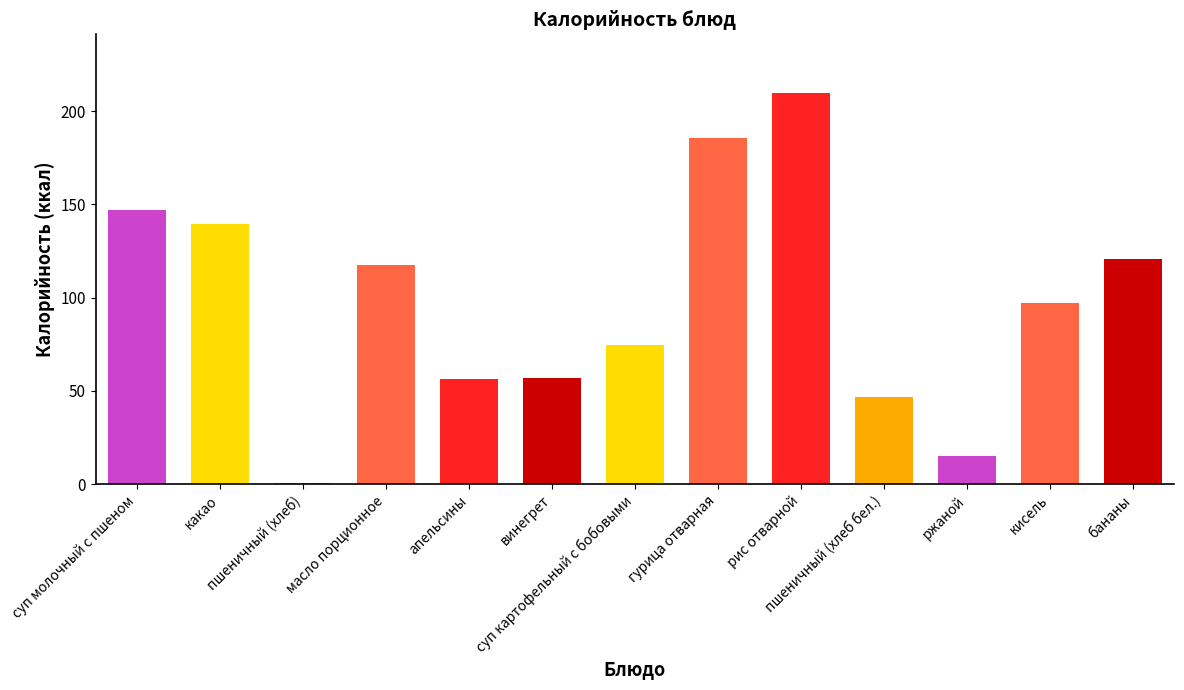

What is the maximum value shown in the chart?

209.7